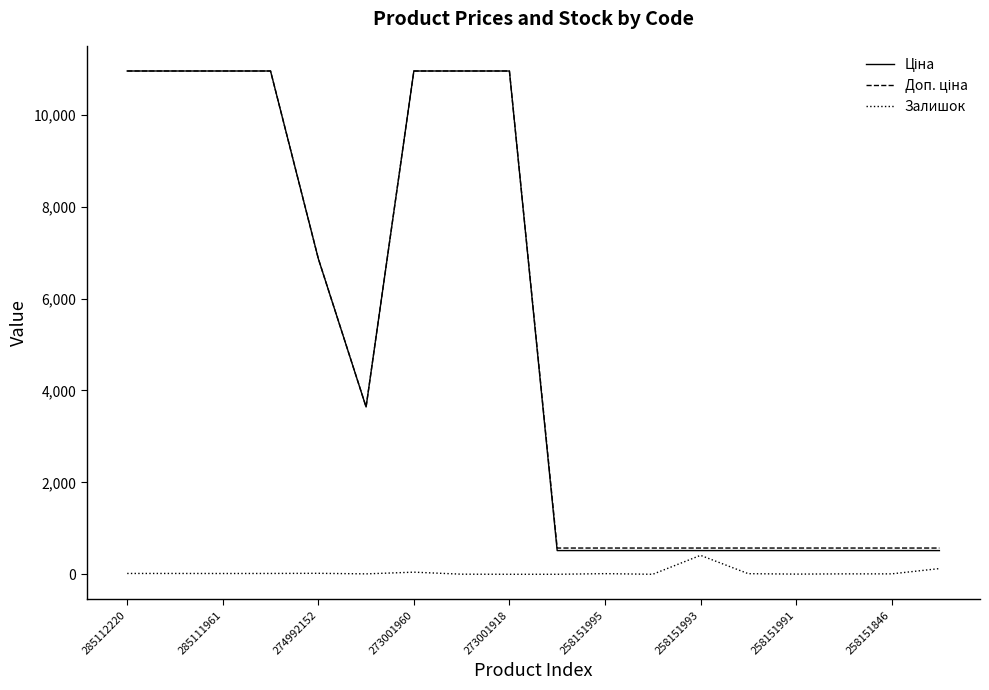

What is the greatest value displayed?

10952.0